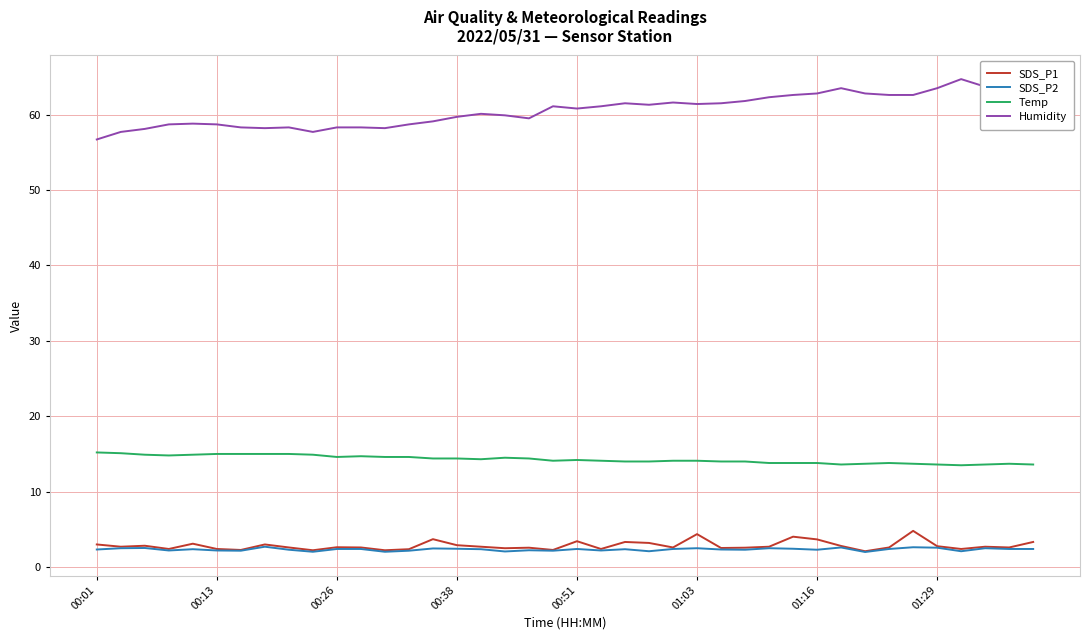

What is the lowest value of the Humidity series?

56.7